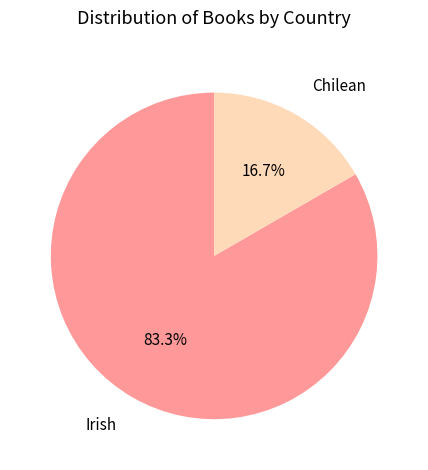

Does any single category account for the majority?

Yes